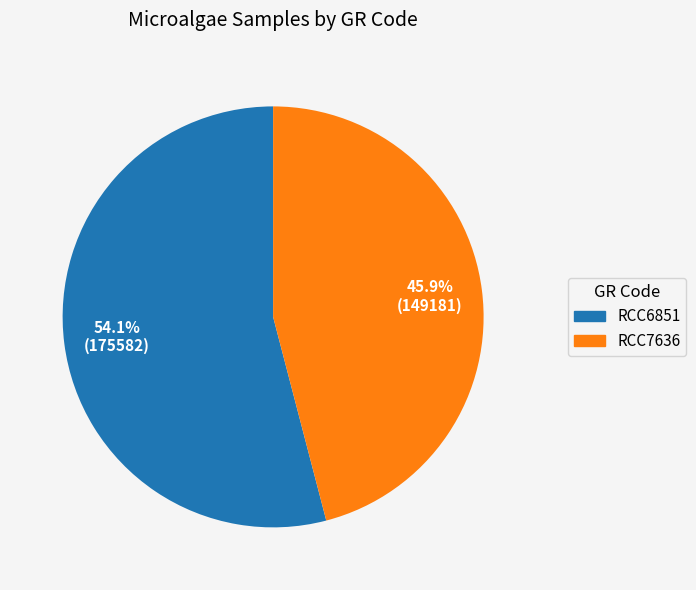

The RCC7636 slice represents 46% of the pie. True or false?

True